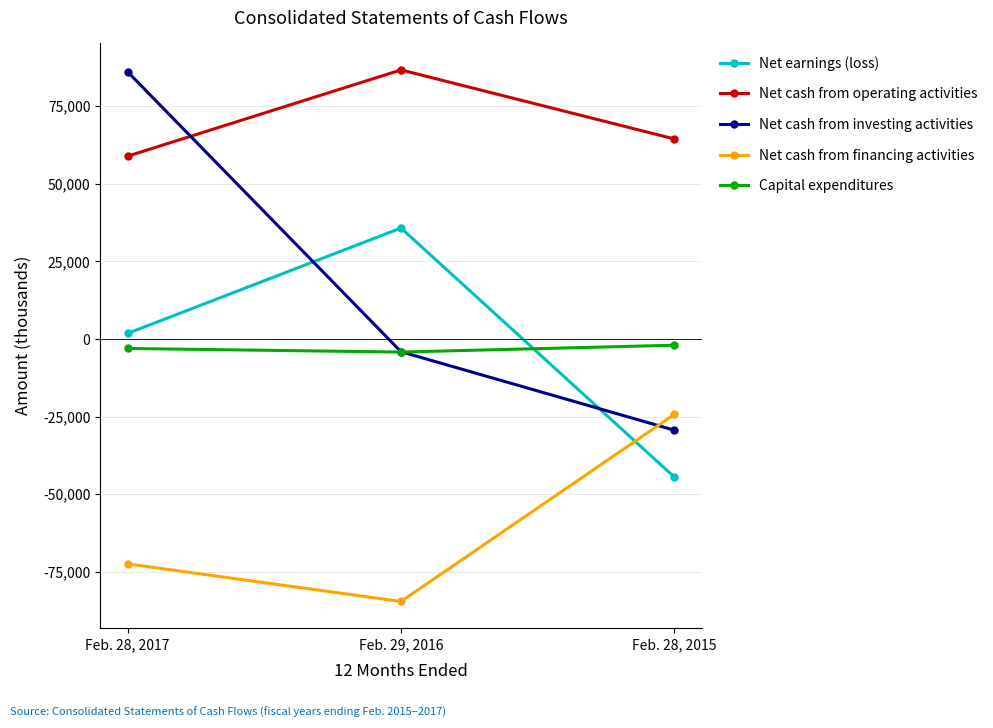

Which series has the largest range (max minus min)?

Net cash from investing activities